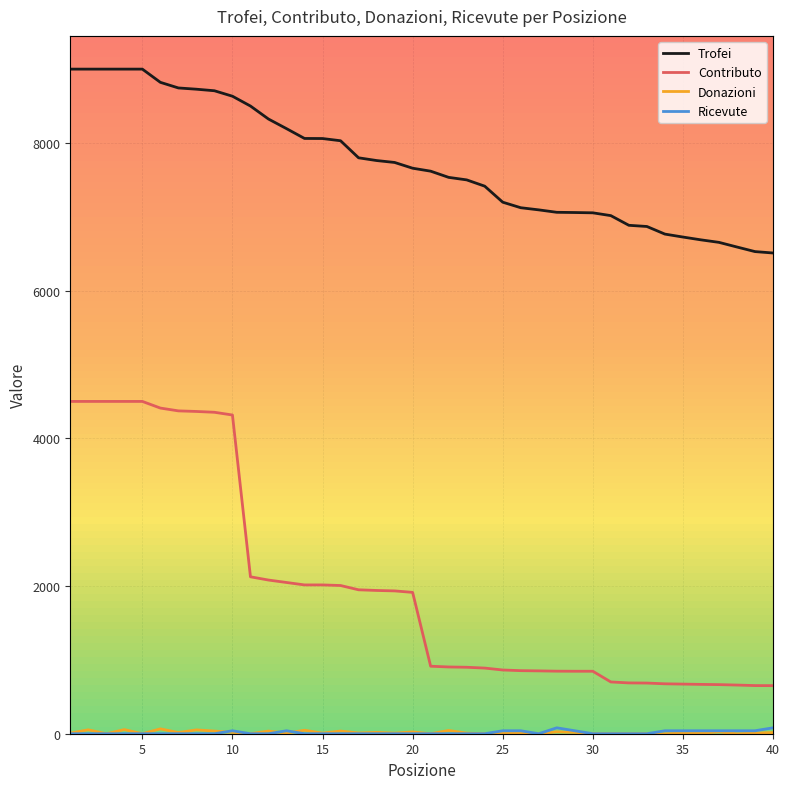

Count the number of data series in this chart.

4